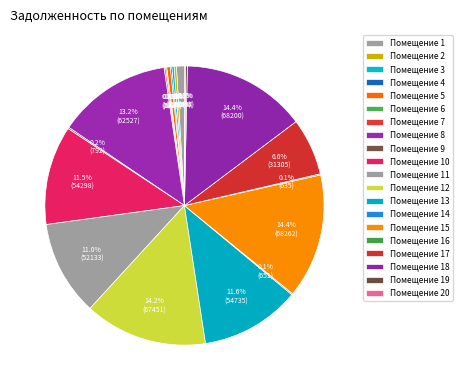

Which category has the biggest portion of the pie?

15